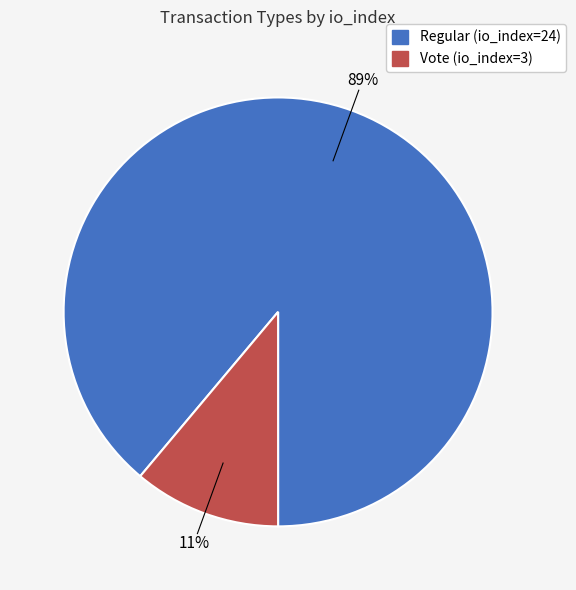

Which category has the smallest portion of the pie?

Vote (io_index=3)